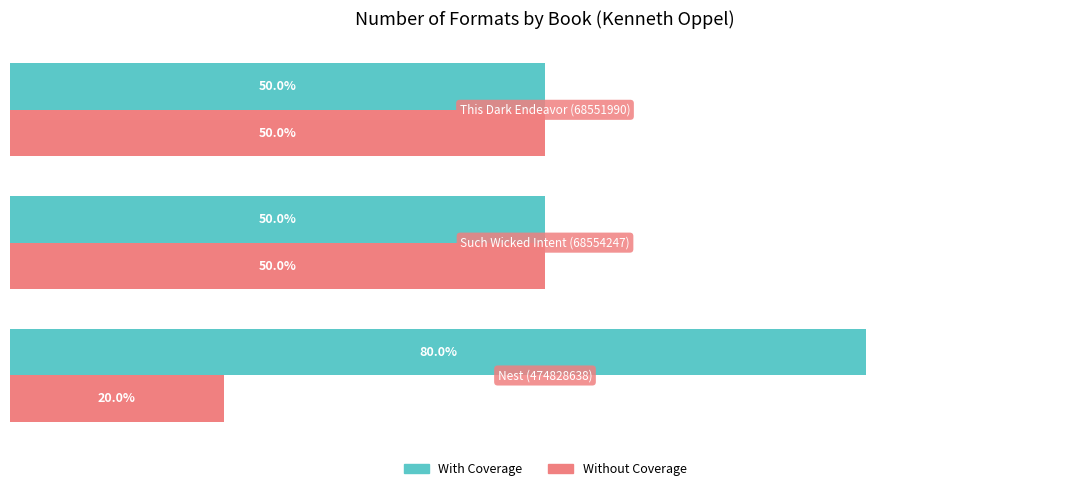

Rank the series by their average value, from lowest to highest.

Without Coverage, With Coverage